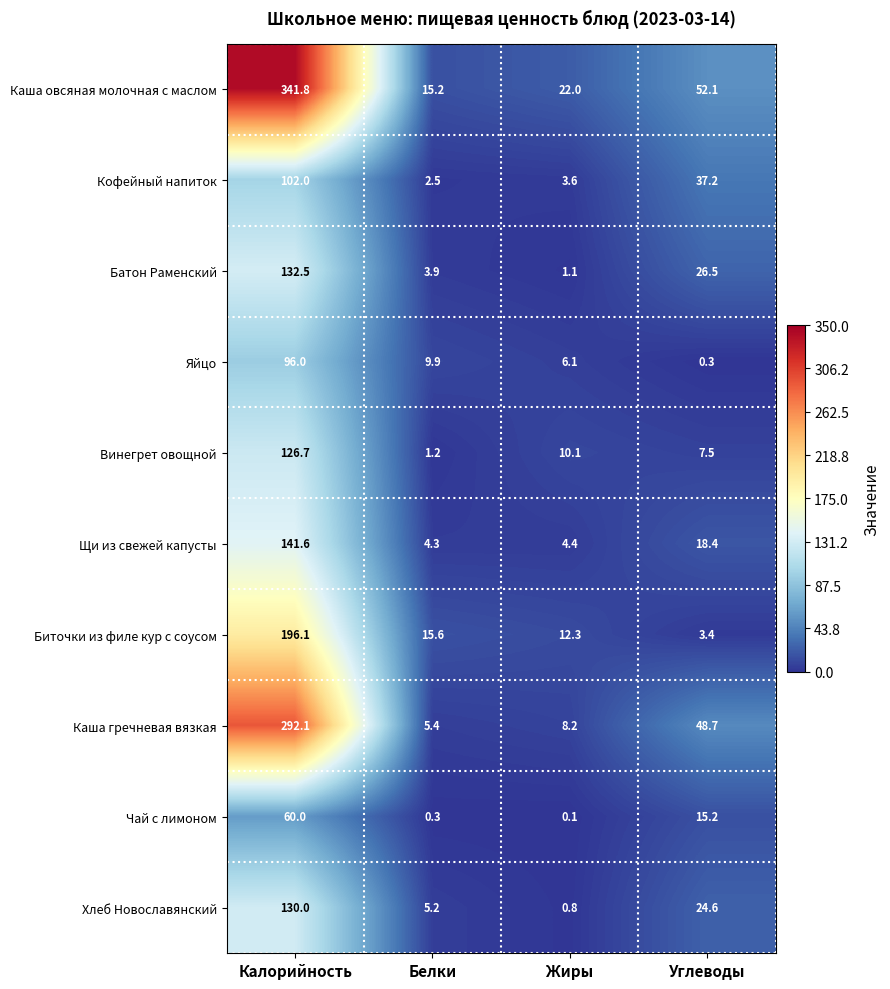

What is the average value of the Каша гречневая вязкая series?

88.6